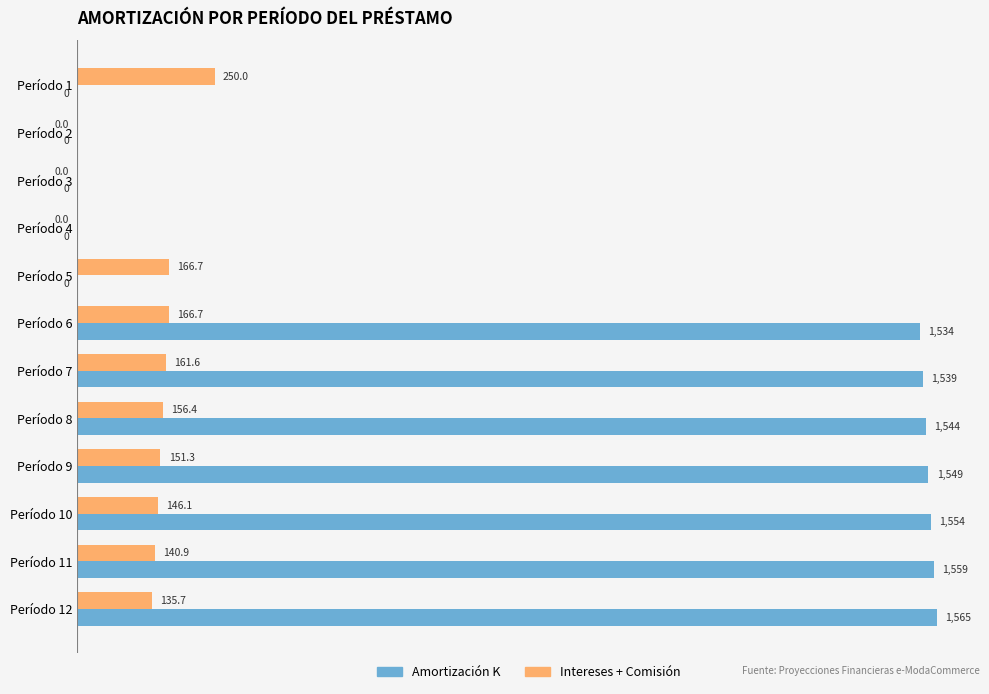

Which series has the largest total across all categories?

Amortización K